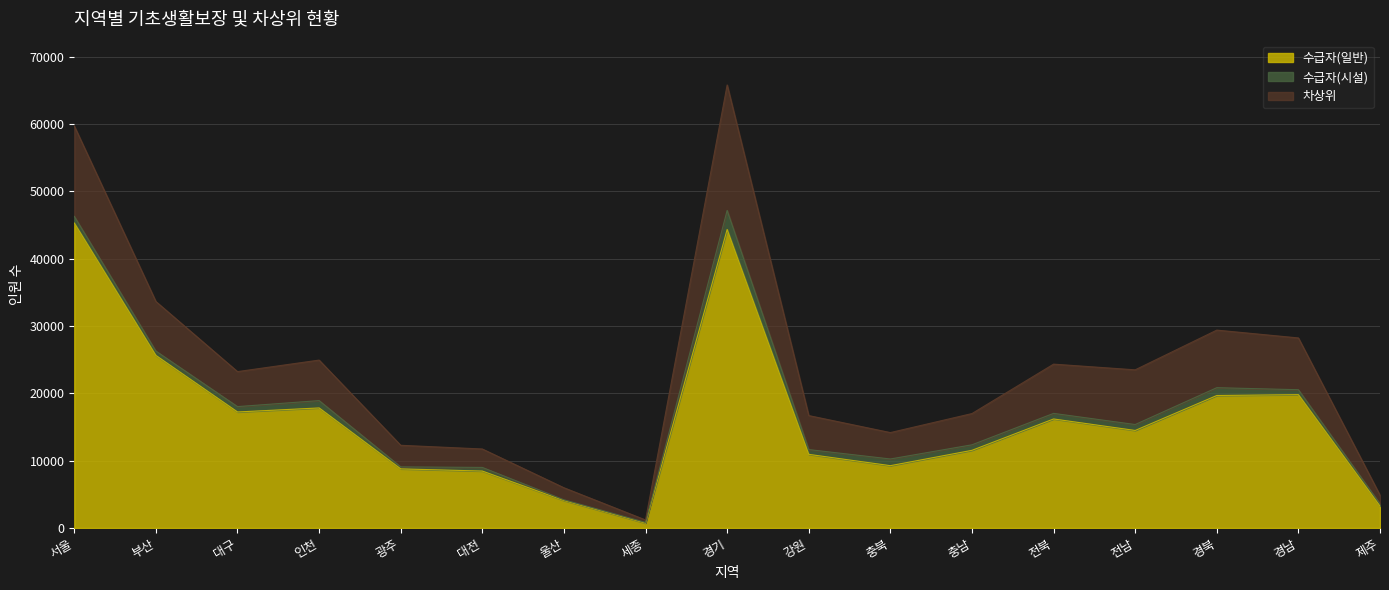

True or false: 수급자(일반) has more than 0 interior local peaks.

True